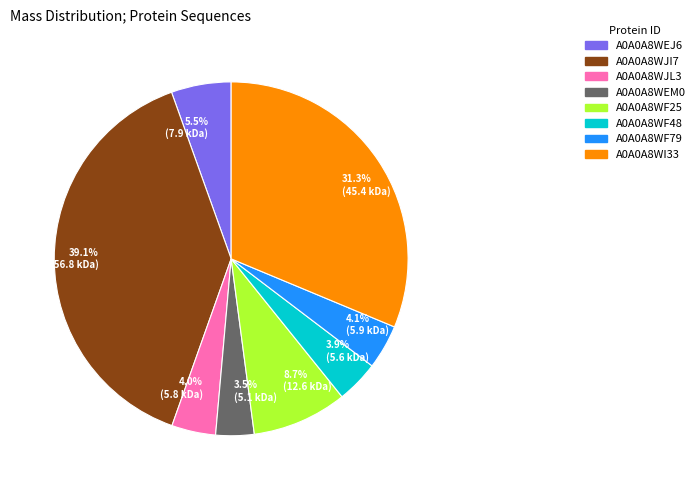

How many slices are in this pie chart?

8